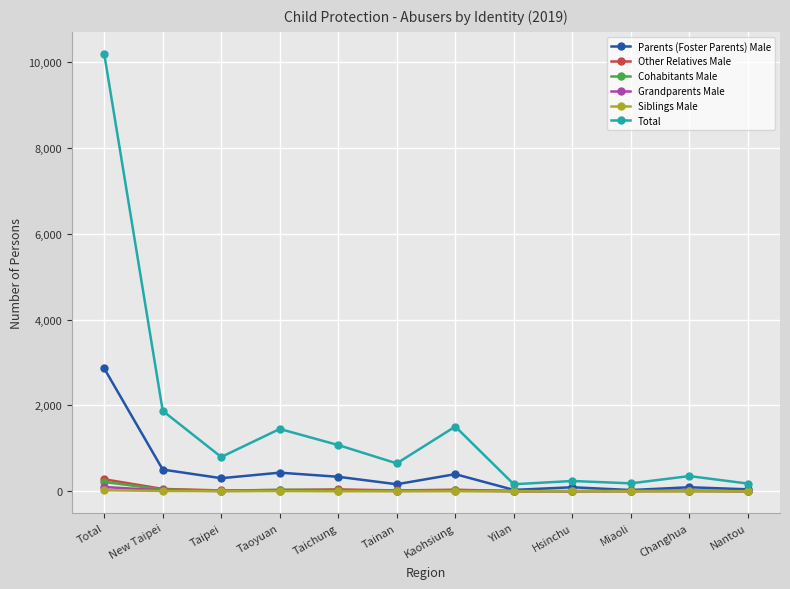

Where does the Parents (Foster Parents) Male series first go above 304?

Total